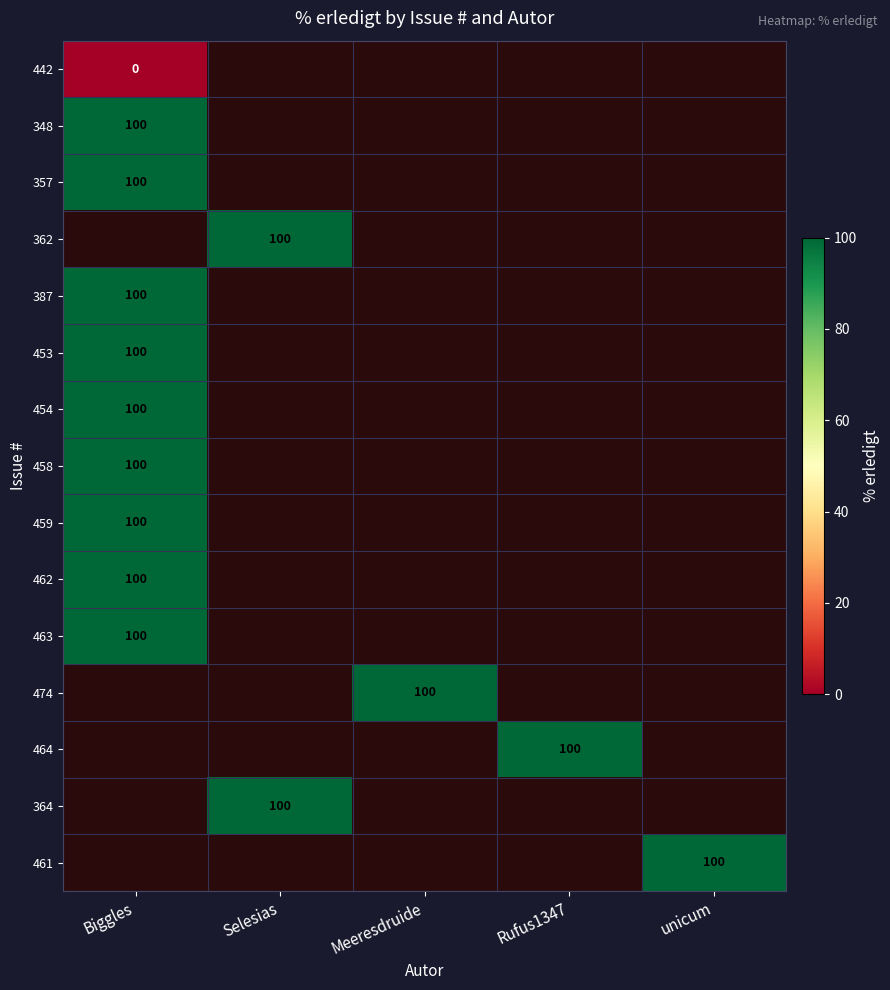

At which label is 357 closest to 100?

Biggles